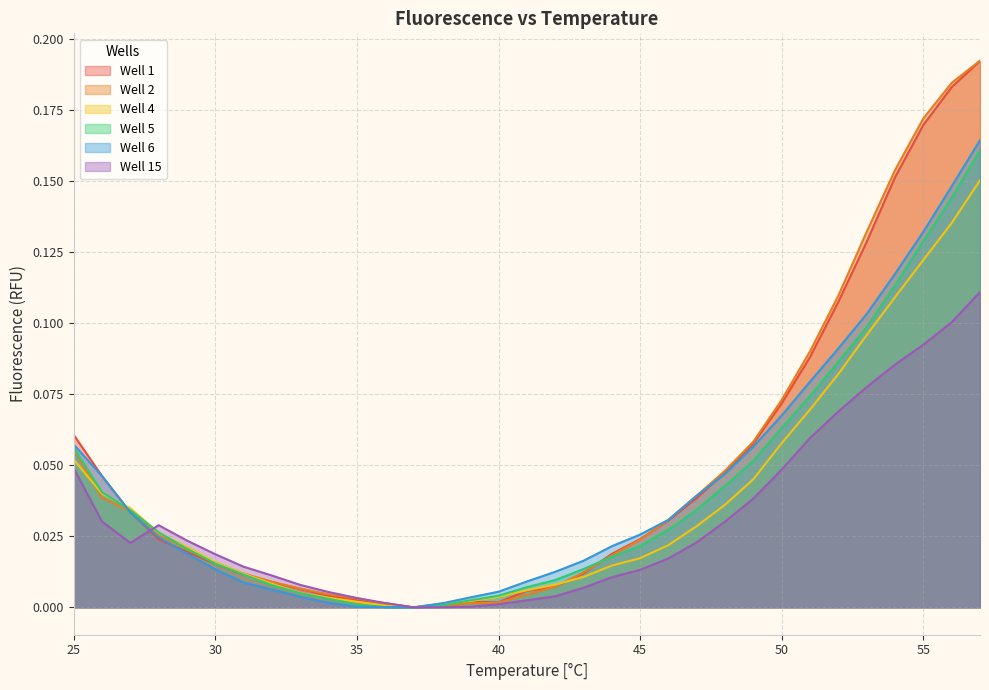

True or false: Well 1 has a value of 0.0 at 31.

False